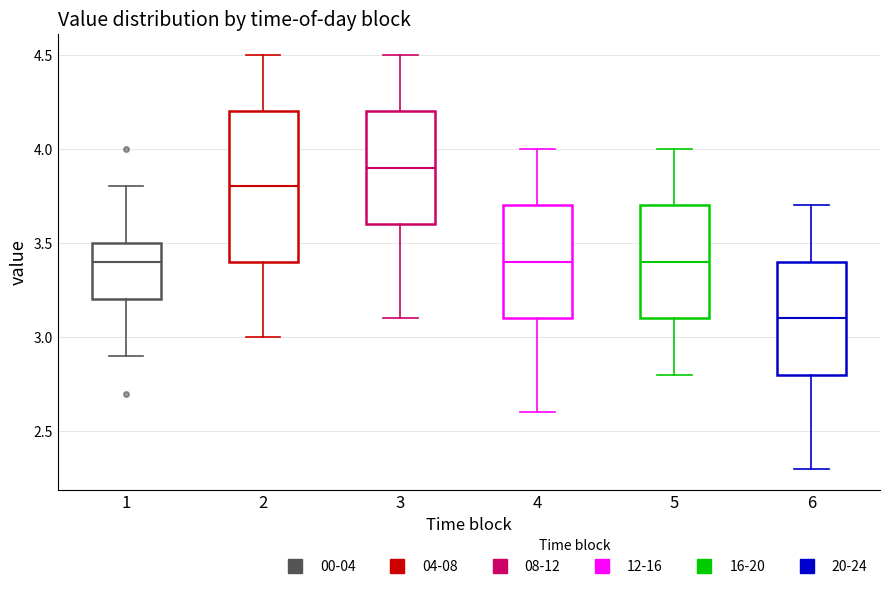

Reading left to right, transcribe this box plot: for each box, give where its median line is, the range the box spans, and where its two whiskers end, as read against the y-axis. The values are not printed on the chart, so give them approximately, as read against the axis.

1: median 3.4, box 3.2 to 3.5, whiskers 2.9 to 3.8
2: median 3.8, box 3.4 to 4.2, whiskers 3.0 to 4.5
3: median 3.9, box 3.6 to 4.2, whiskers 3.1 to 4.5
4: median 3.4, box 3.1 to 3.7, whiskers 2.6 to 4.0
5: median 3.4, box 3.1 to 3.7, whiskers 2.8 to 4.0
6: median 3.1, box 2.8 to 3.4, whiskers 2.3 to 3.7